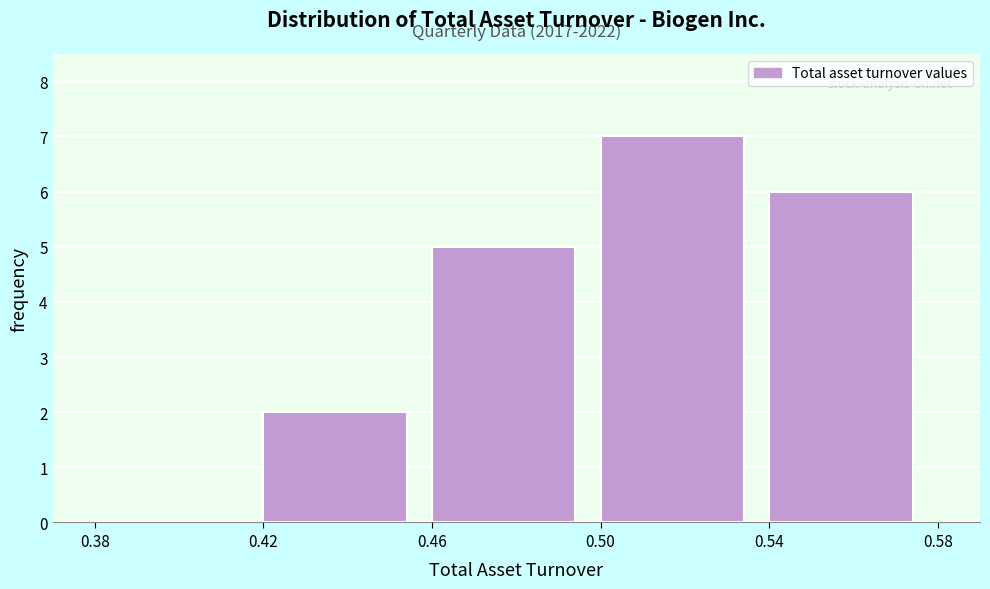

Which range on the x-axis has the tallest bar?

0.50 to 0.54